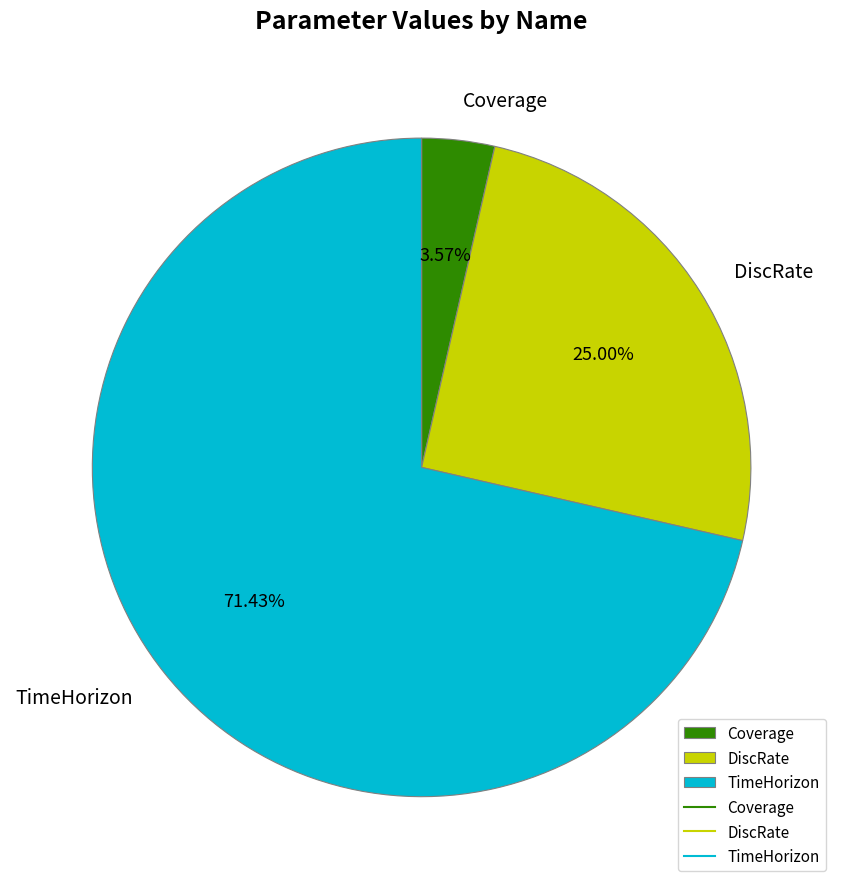

To the nearest percent, what percentage of the pie is TimeHorizon?

71%